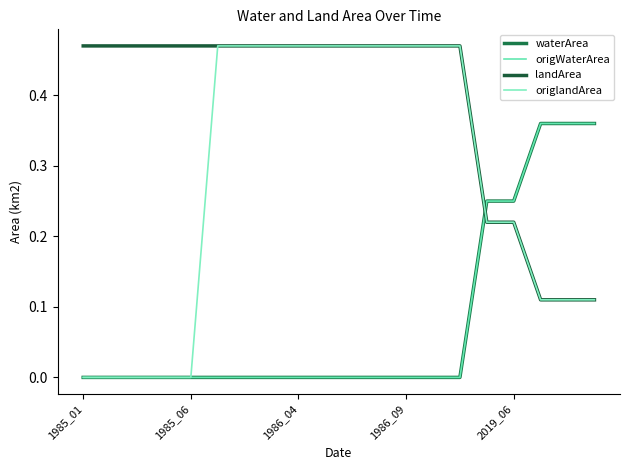

Is this an area chart (filled region under the line)?

No